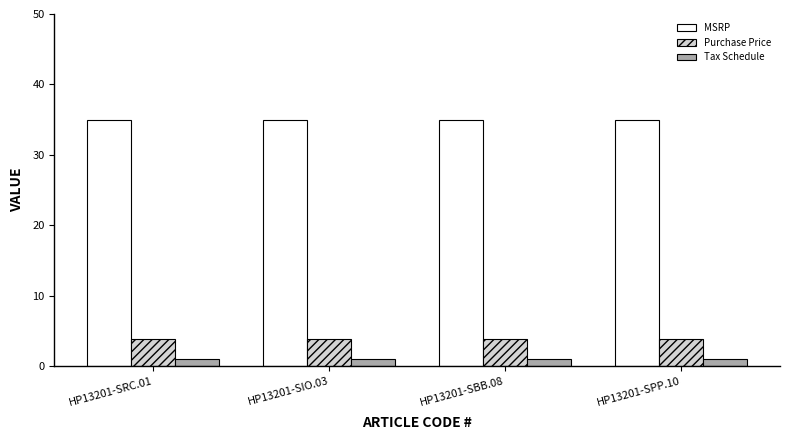

True or false: Purchase Price has a value of 3.9 at HP13201-SPP.10.

True